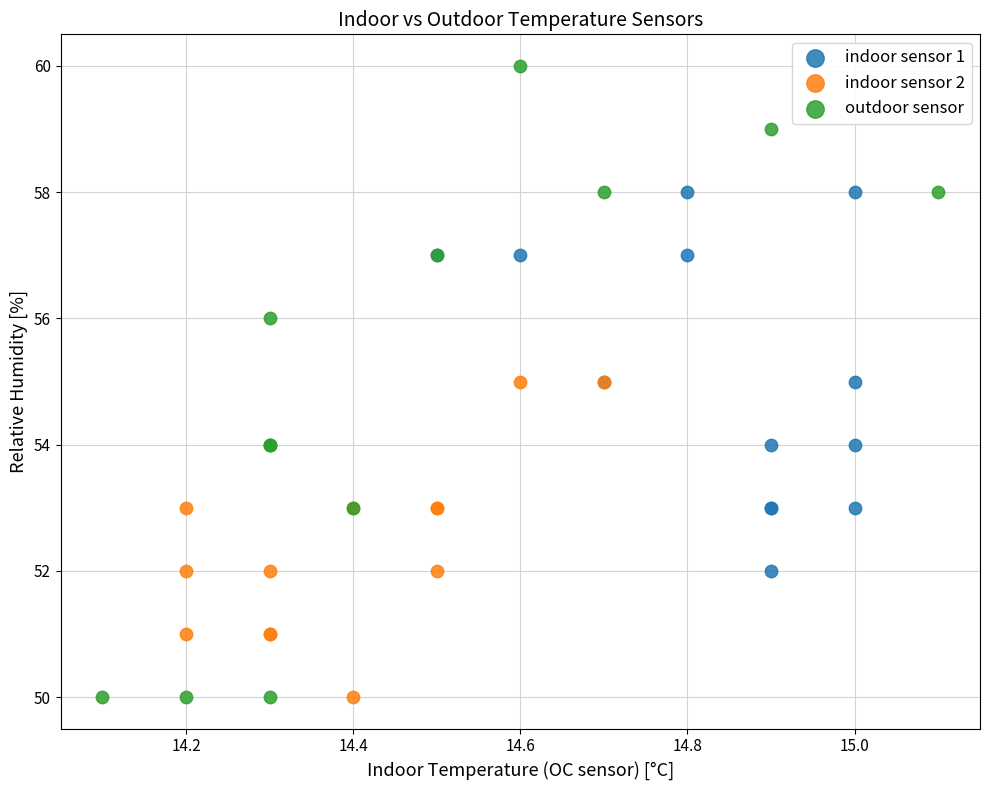

Which series has the widest spread of Y values?

outdoor sensor